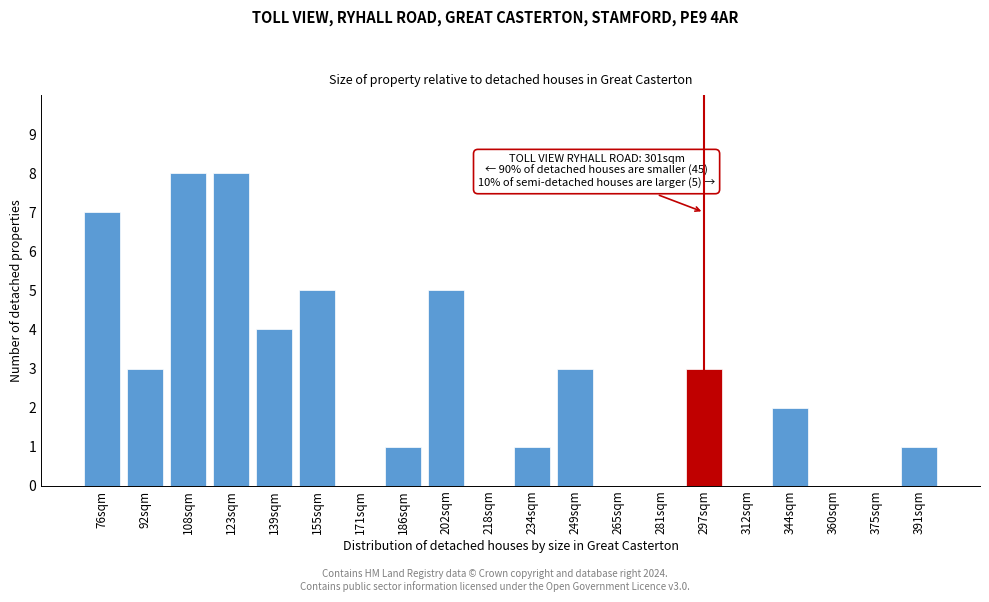

Reading left to right, extract all data points from this chart.

76sqm=7	92sqm=3	108sqm=8	123sqm=8	139sqm=4	155sqm=5	171sqm=0	186sqm=1	202sqm=5	218sqm=0	234sqm=1	249sqm=3	265sqm=0	281sqm=0	297sqm=3	312sqm=0	344sqm=2	360sqm=0	375sqm=0	391sqm=1